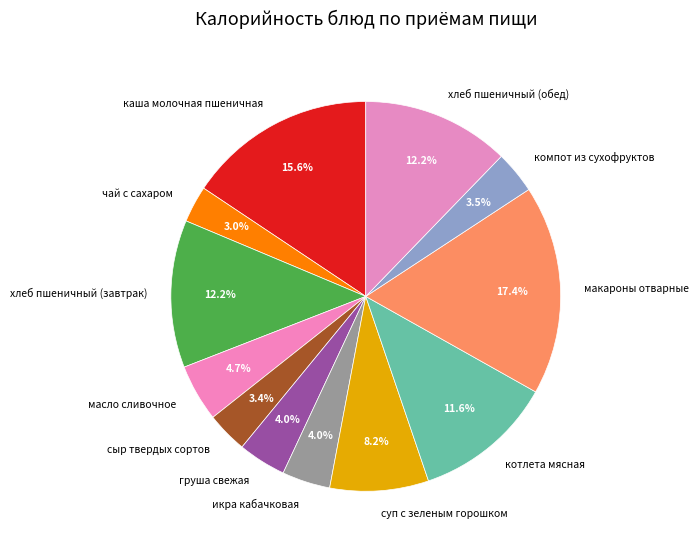

Which category has the biggest portion of the pie?

макароны отварные